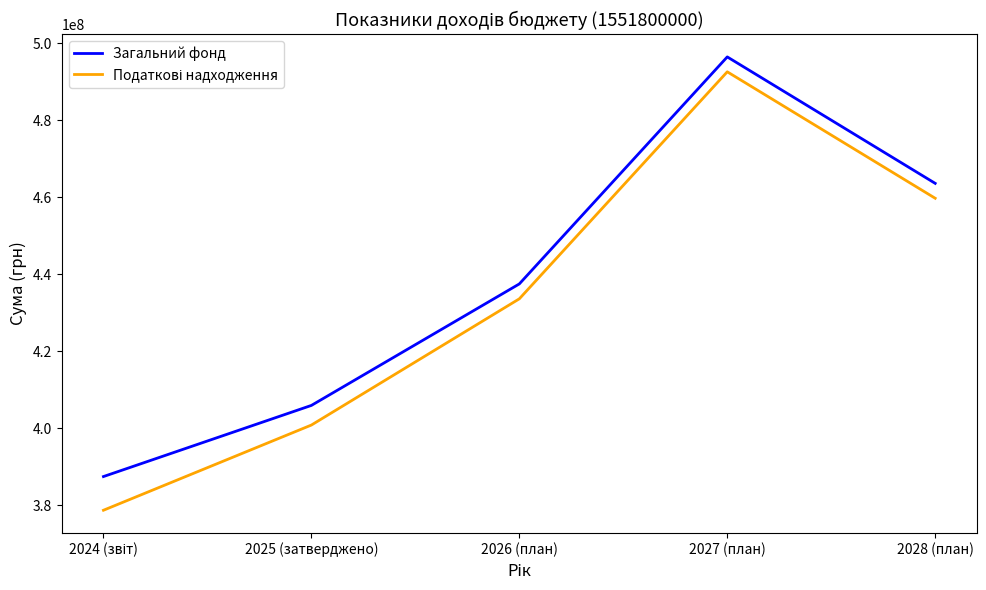

What is the total value across all series at 2025 (затверджено)?

806772044